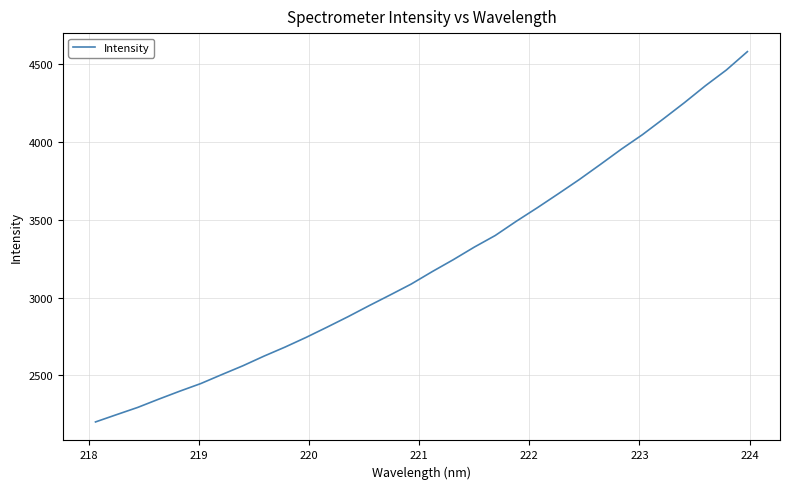

What is the smallest value displayed?

2200.7